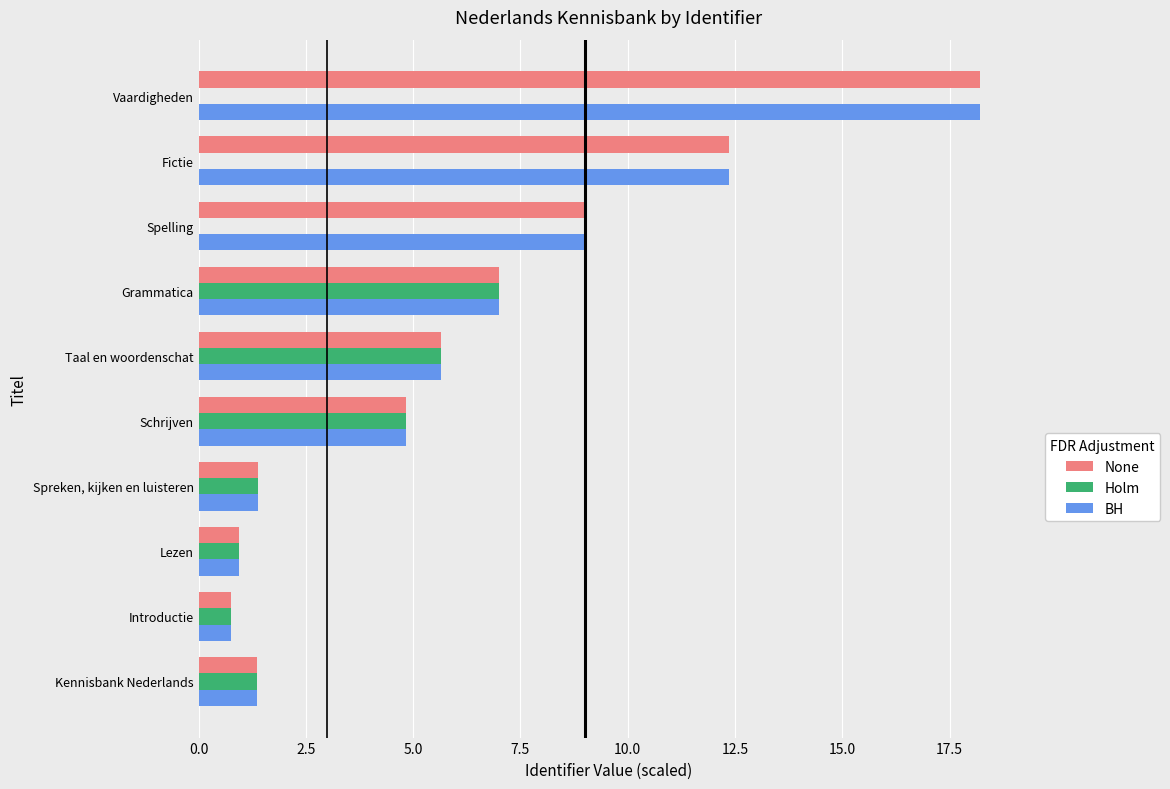

What is the maximum value shown in the chart?

18.2